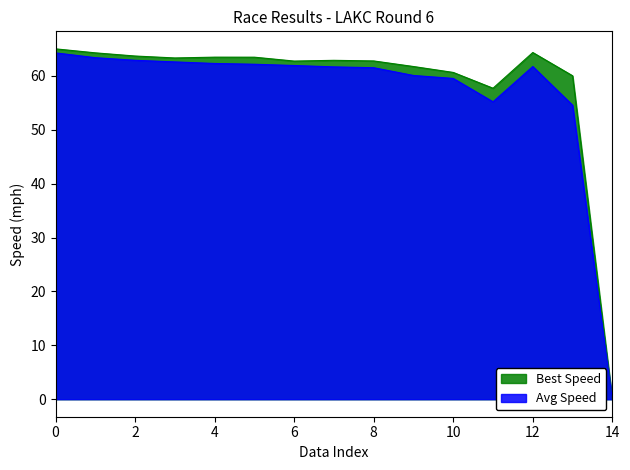

Which series has the widest spread of values?

Best Speed